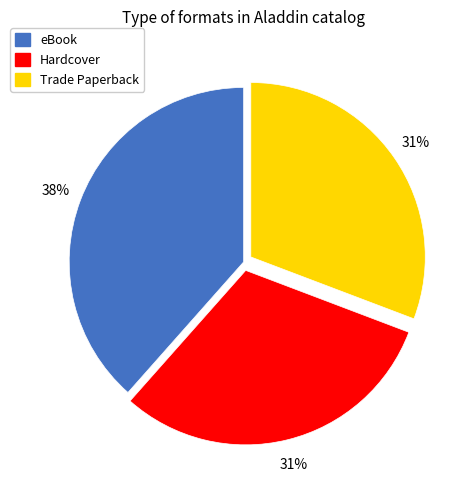

How many segments does this pie chart have?

3